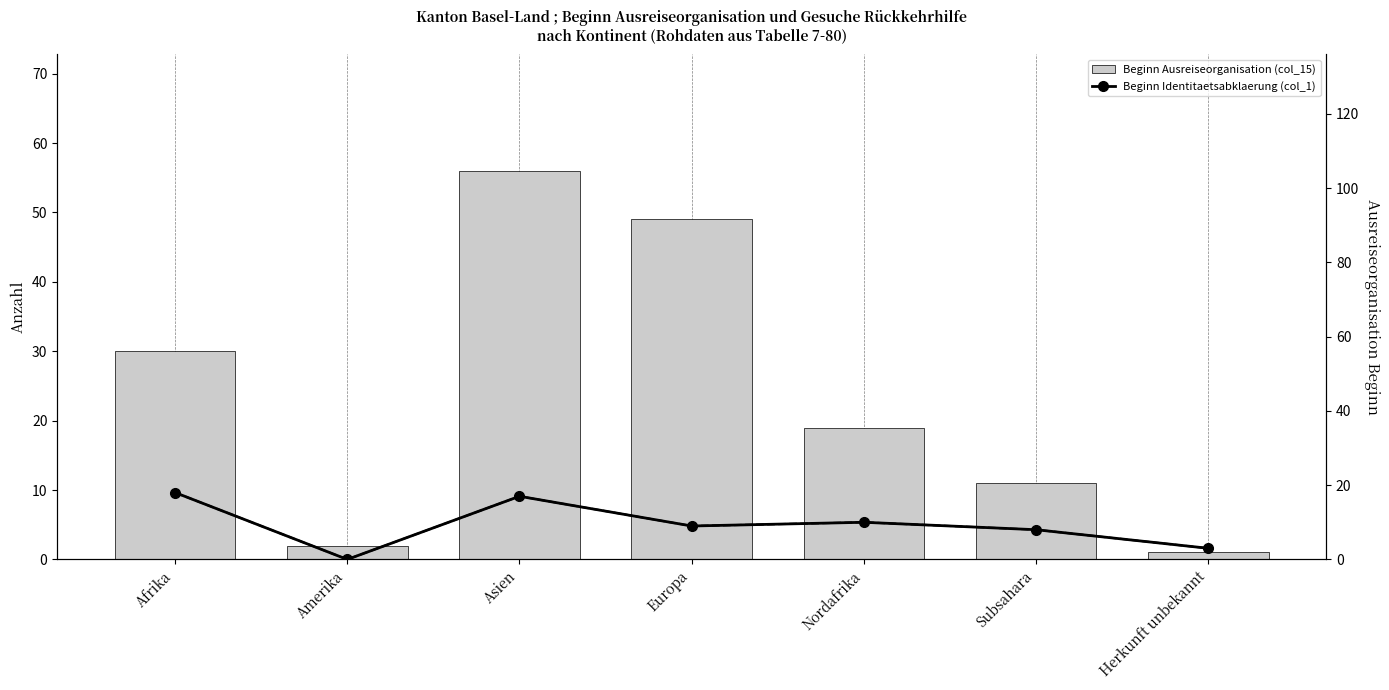

Reading left to right, what are all the values shown in this chart?

Beginn Ausreiseorganisation (col_15): Afrika=30	Amerika=2	Asien=56	Europa=49	Nordafrika=19	Subsahara=11	Herkunft unbekannt=1
Beginn Identitaetsabklaerung (col_1): Afrika=18	Amerika=0	Asien=17	Europa=9	Nordafrika=10	Subsahara=8	Herkunft unbekannt=3